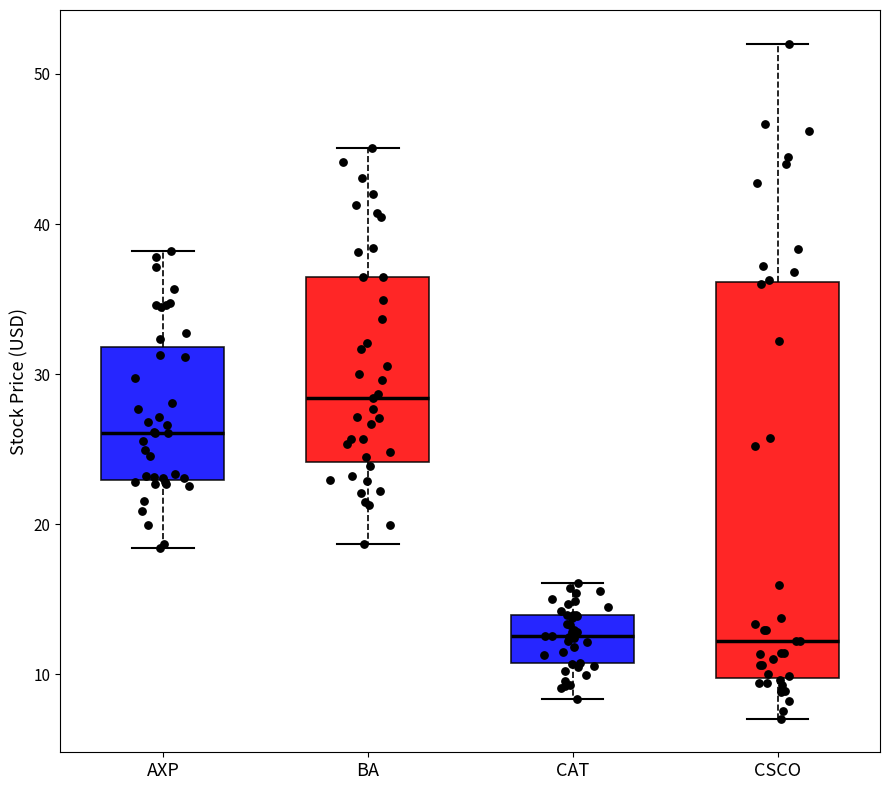

Which box is the tallest, from its lower edge to its upper edge?

CSCO